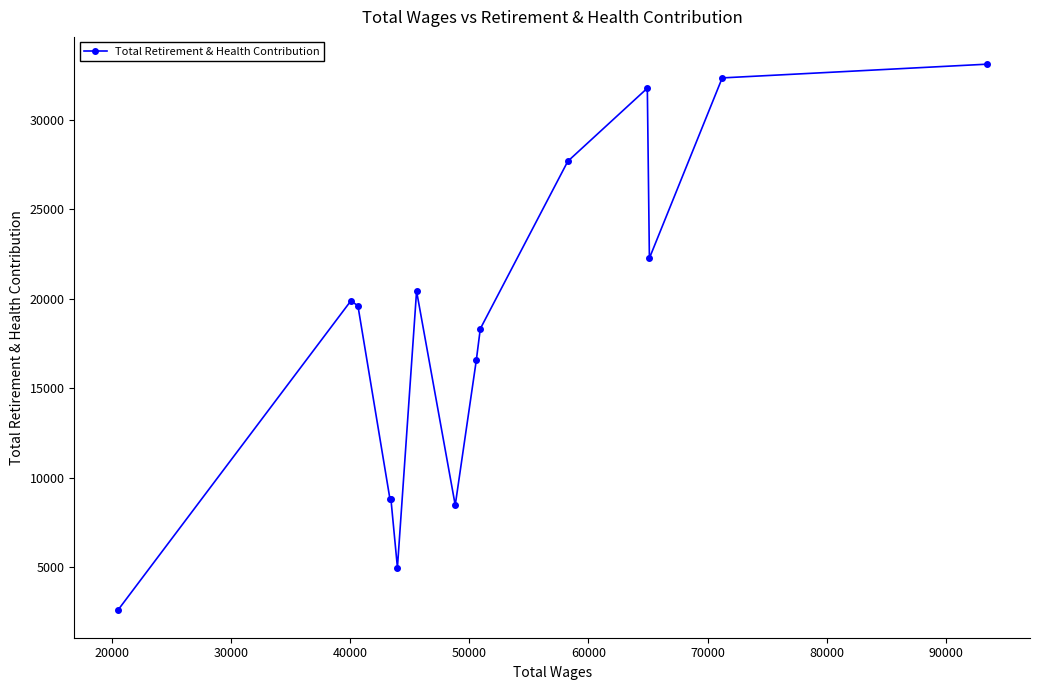

What is the minimum value shown in the chart?

2579